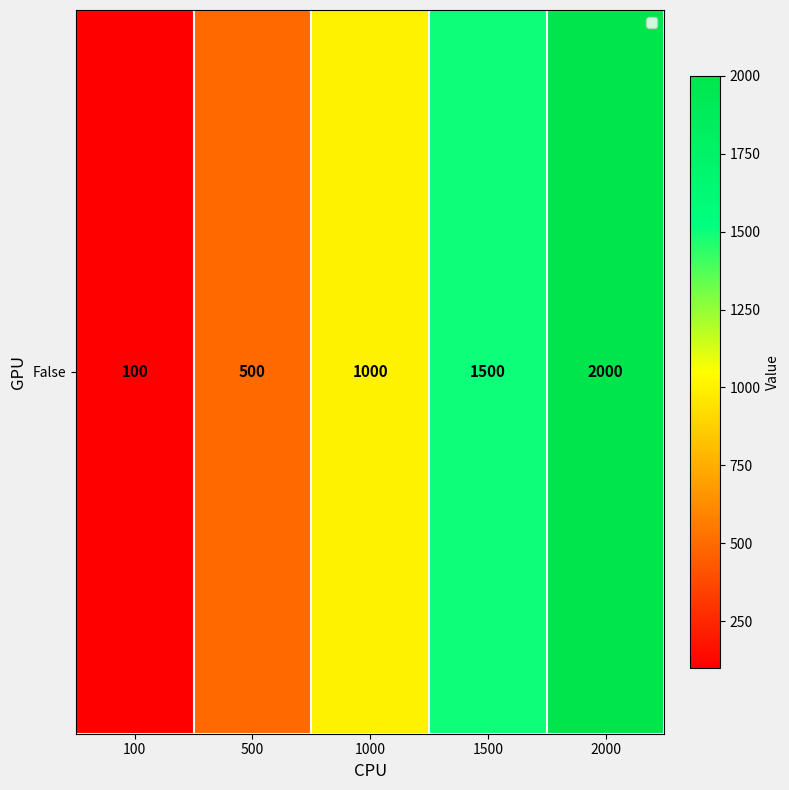

List the labels in order of value, smallest first.

100, 500, 1000, 1500, 2000